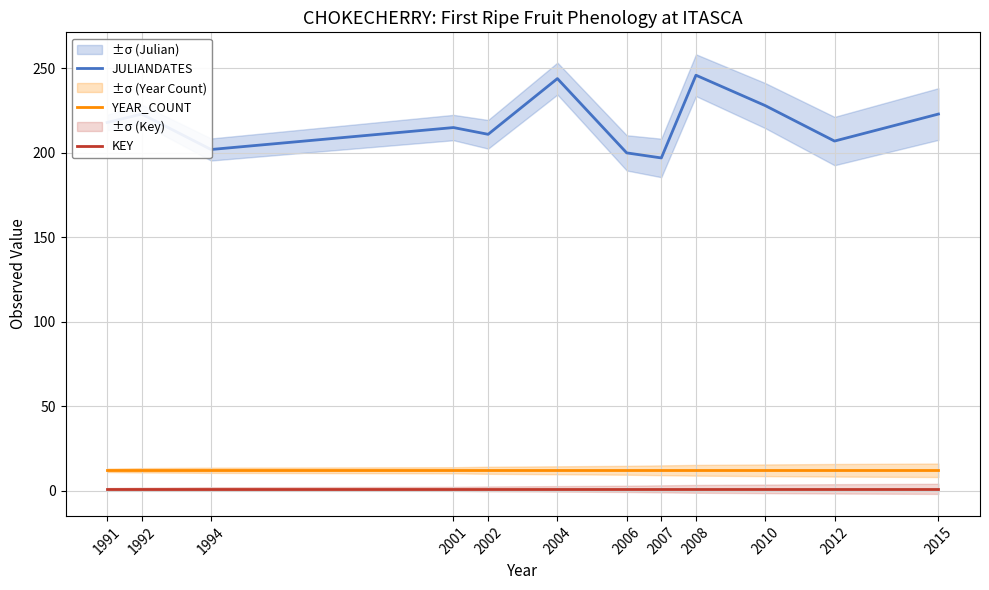

What is the smallest value displayed?

1